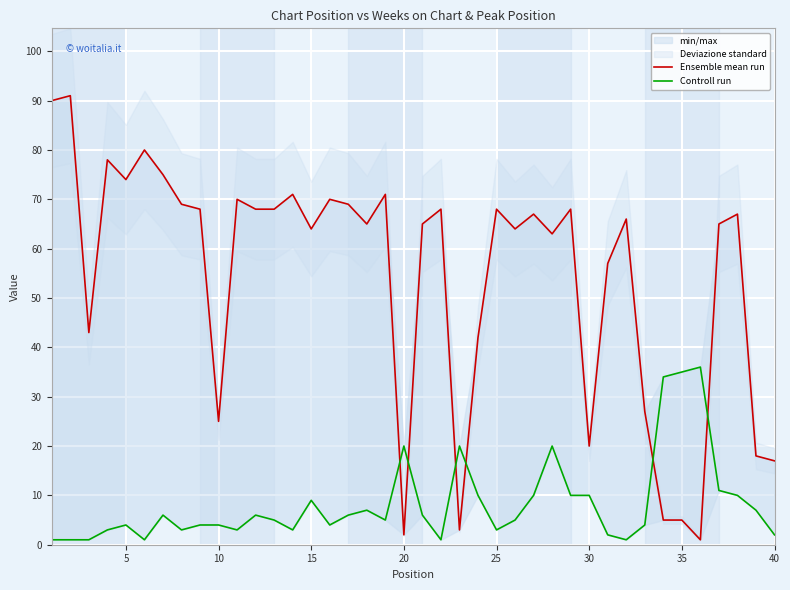

How many lines are shown in the chart?

2